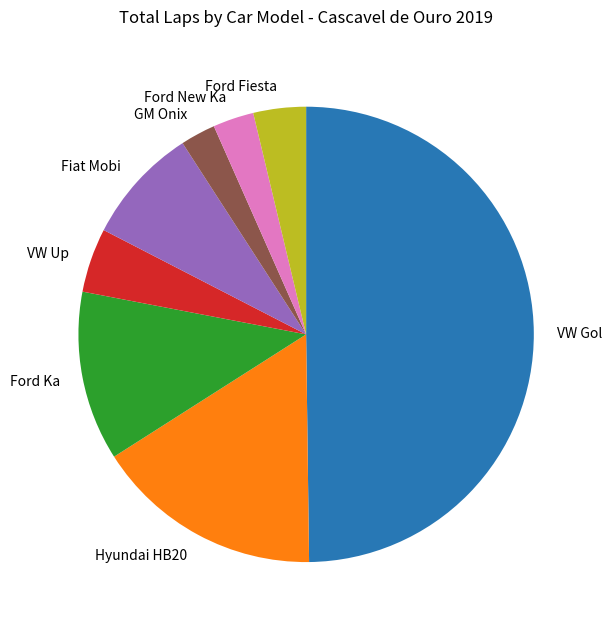

What is the largest slice in the pie chart?

VW Gol